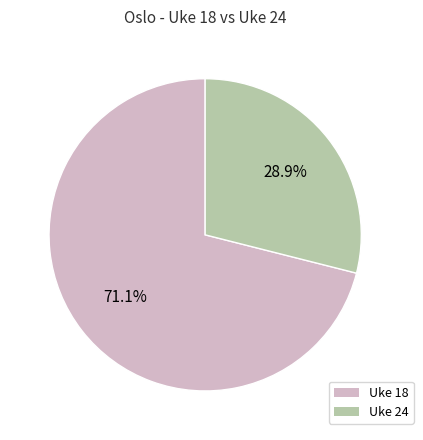

To the nearest percent, what portion does Uke 18 represent?

71%